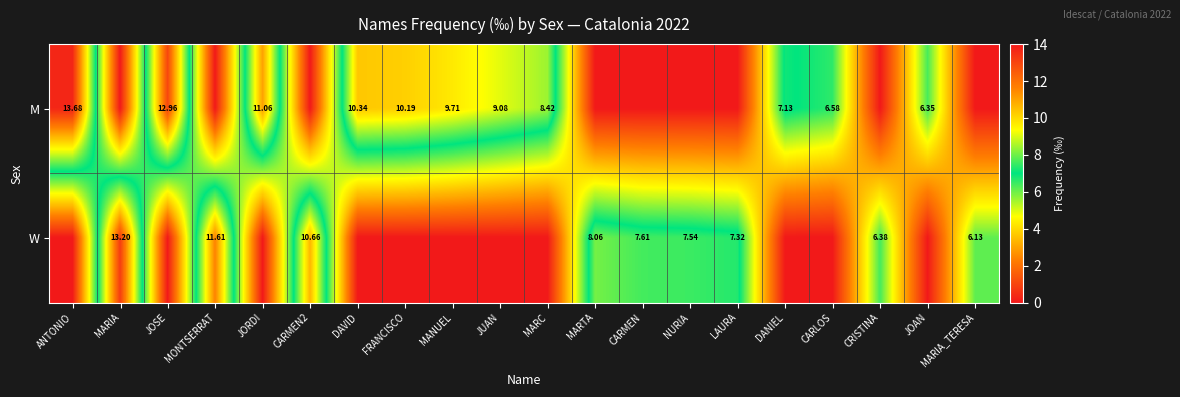

At which category is the sum across all series the highest?

ANTONIO